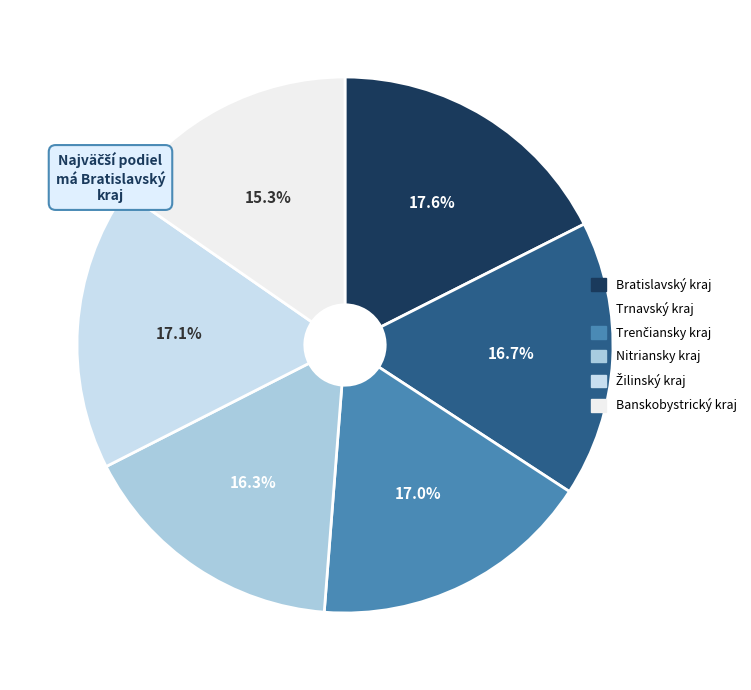

How many slices are in this pie chart?

6